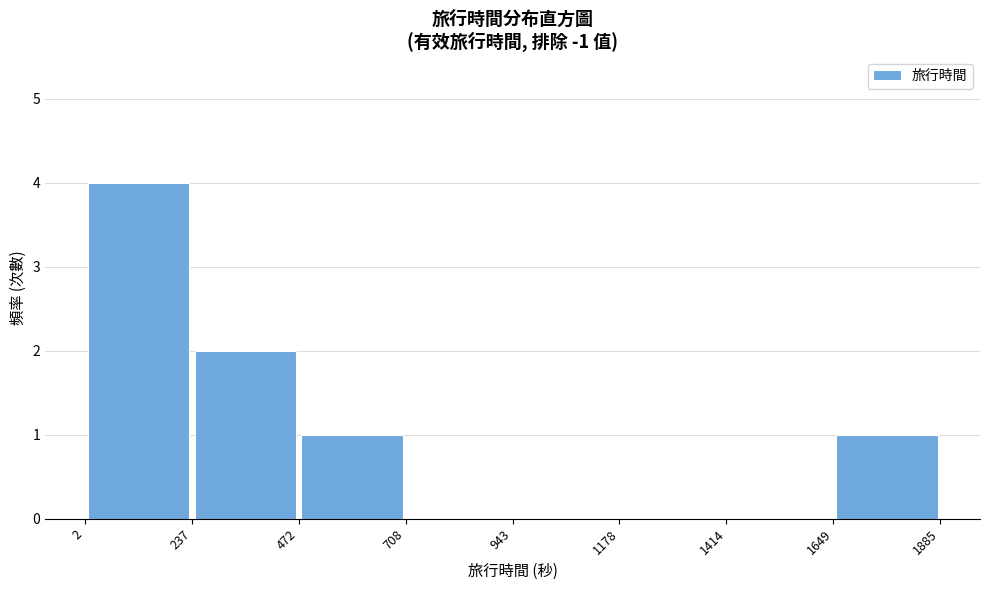

Reading left to right, list every bar in this chart as the range it spans on the x-axis followed by its height. The values are not printed on the chart, so give them approximately, as read against the axis.

2 to 237: 4
237 to 472: 2
472 to 708: 1
708 to 943: 0
943 to 1178: 0
1178 to 1414: 0
1414 to 1649: 0
1649 to 1885: 1